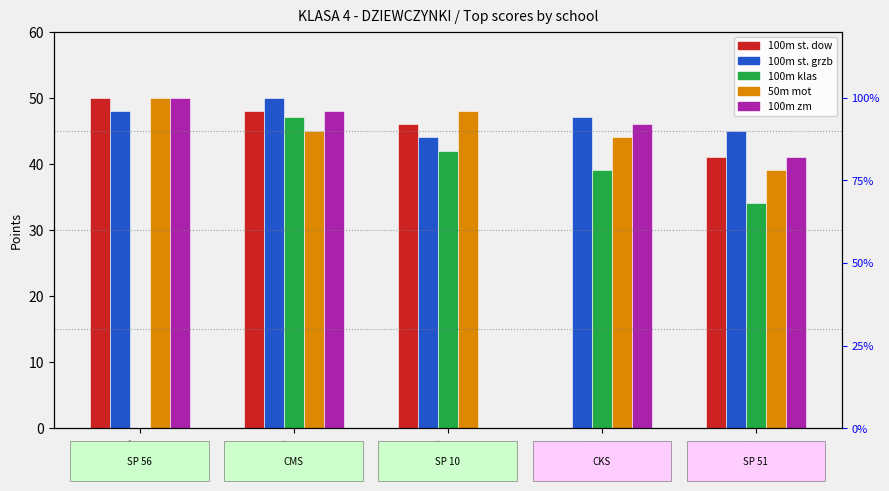

What is the value of the 100m st. grzb bar at the 4th from the left?

47